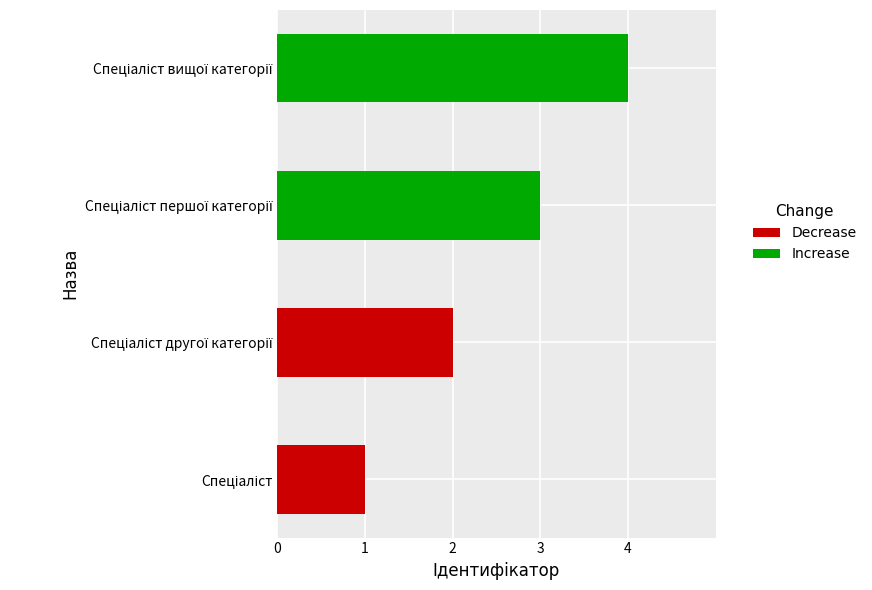

Are the bars grouped side by side (vs. stacked)?

No